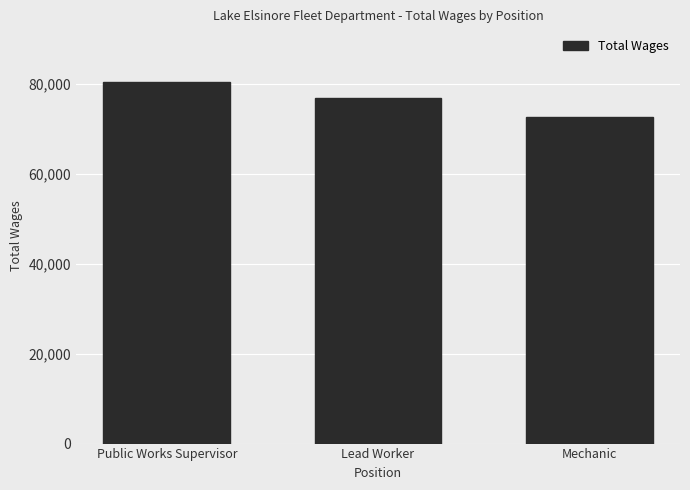

Approximately how many times larger is the value at Mechanic compared to Lead Worker?

0.9